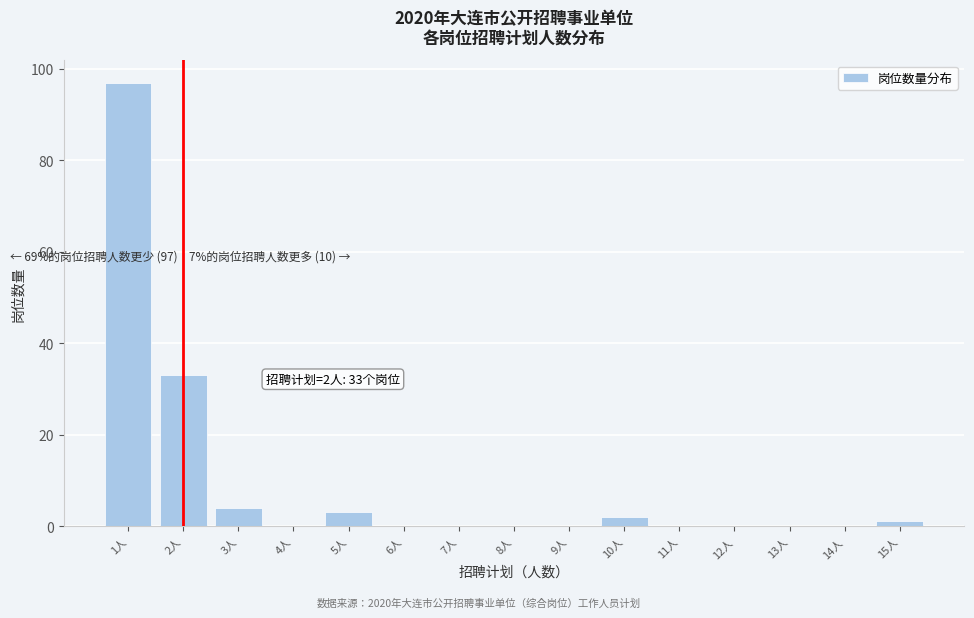

Reading right to left, what are all the values shown in this chart?

15人=1	14人=0	13人=0	12人=0	11人=0	10人=2	9人=0	8人=0	7人=0	6人=0	5人=3	4人=0	3人=4	2人=33	1人=97